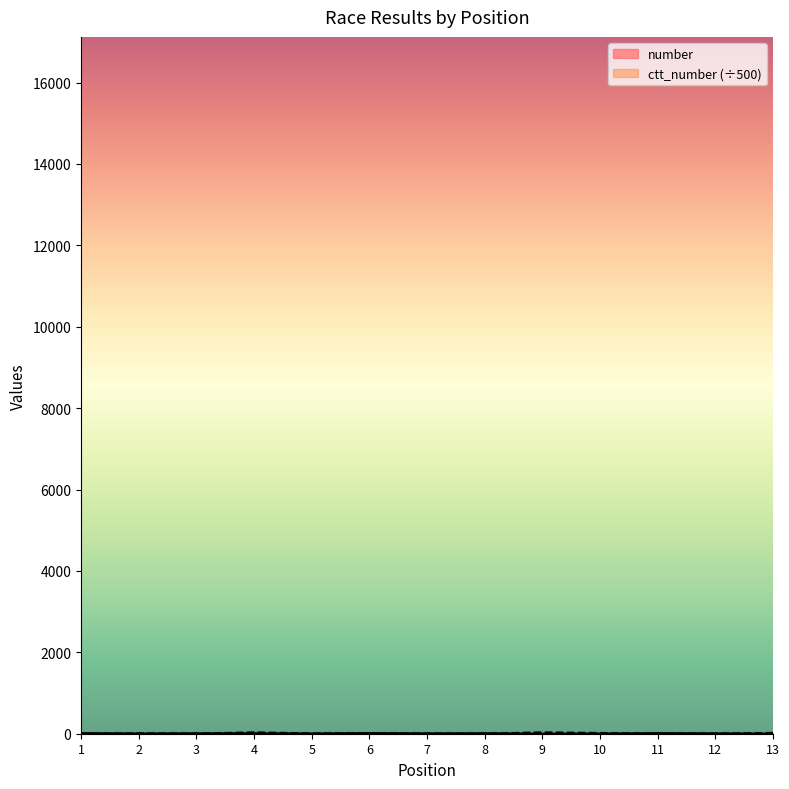

In ctt_number, how many points are lower than both neighbors (excluding endpoints)?

4